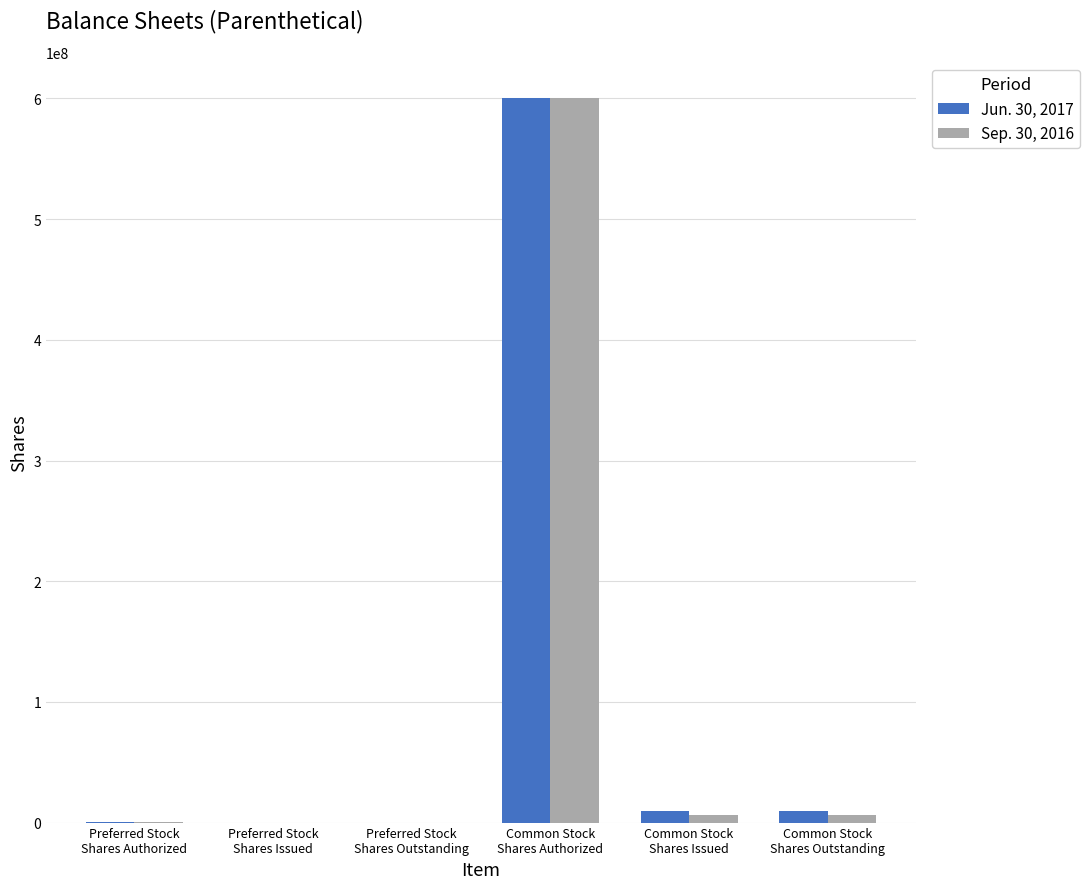

Which series has the largest range (max minus min)?

Jun. 30, 2017